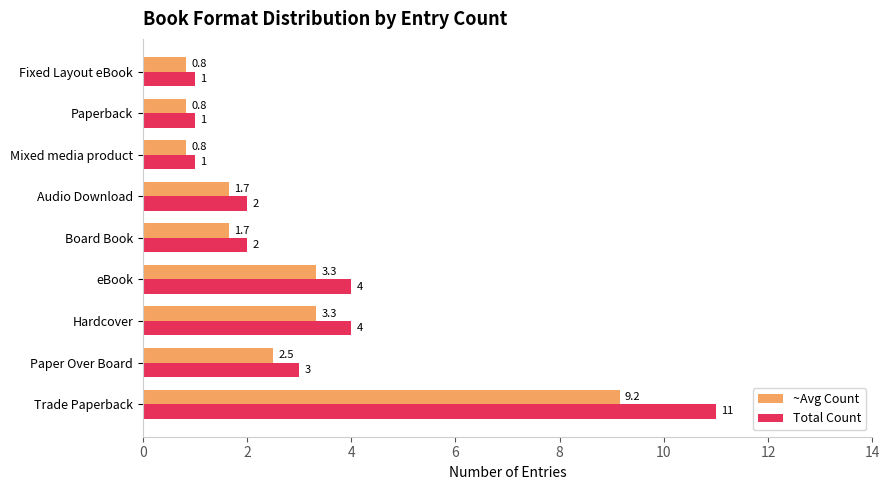

What is the difference between the second highest and minimum values in the ~Avg Count series?

2.5